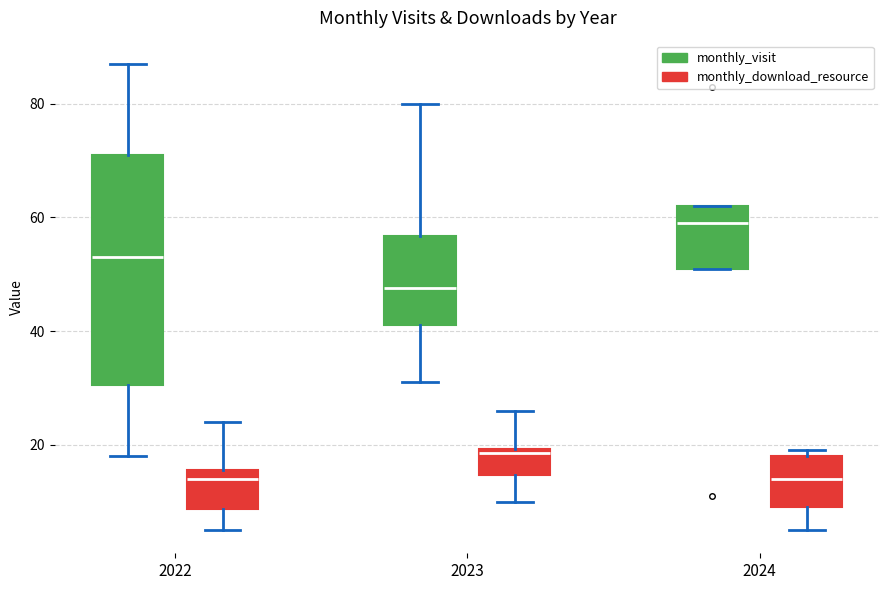

Where is the lower edge of the box for 2023 (monthly_visit) on the y-axis? The values are not printed on the chart, so give them approximately, as read against the axis.

42